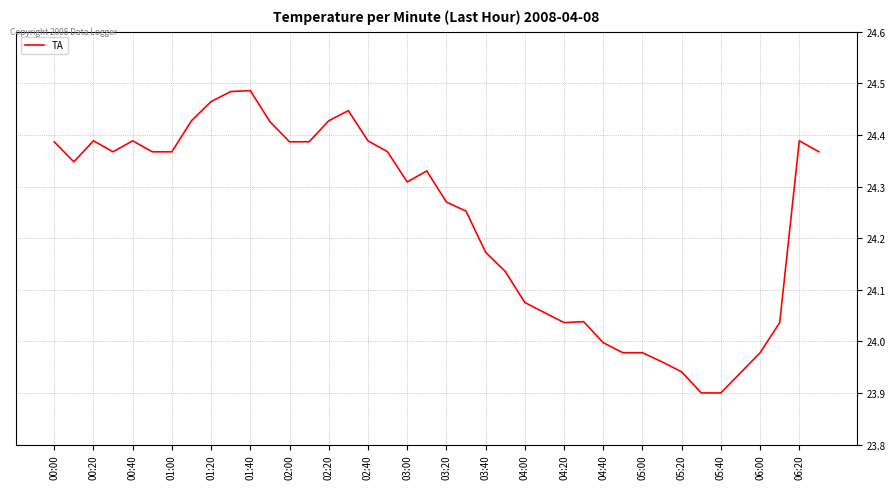

True or false: the data shows 8.7 at 04:40.

False